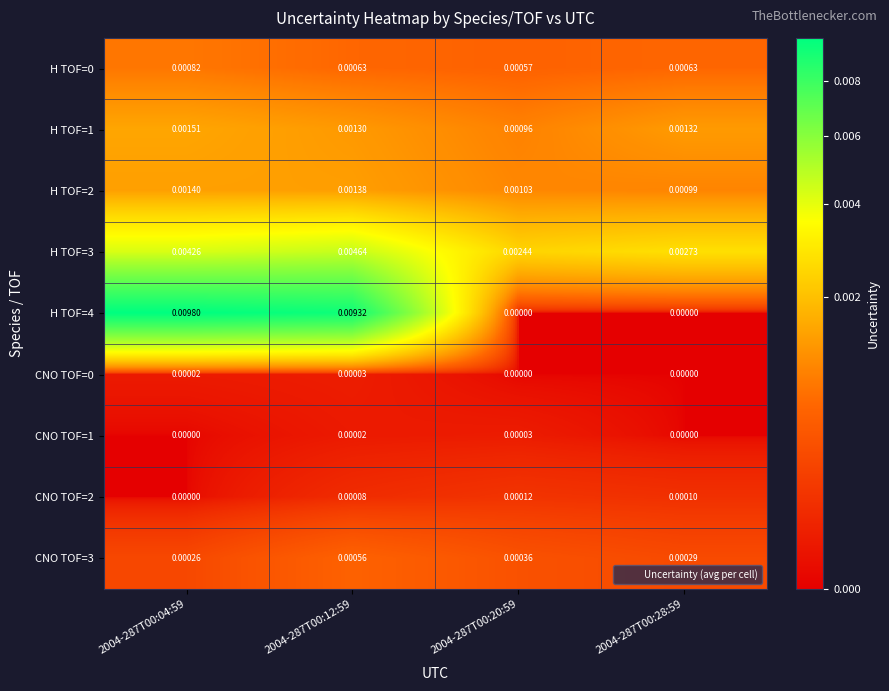

Is the value of H TOF=3 at 2004-287T00:12:59 greater than the value of H TOF=1 at 2004-287T00:20:59?

Yes